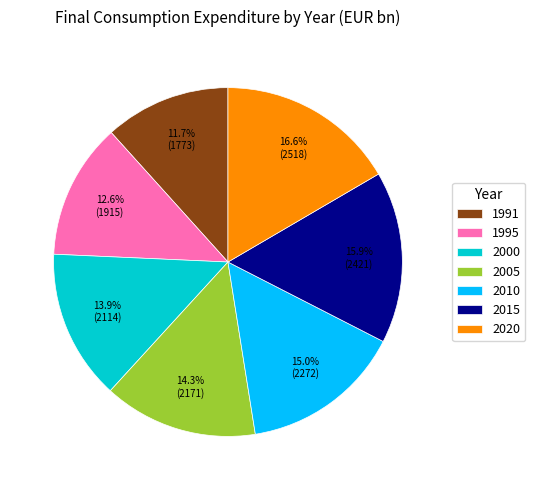

Does 2005 account for over 50% of the chart?

No